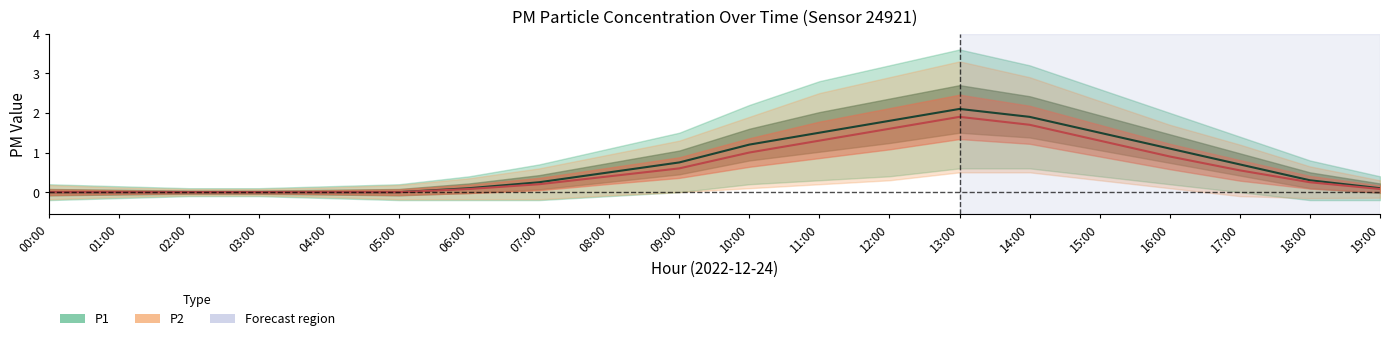

What is the greatest value displayed?

2.1